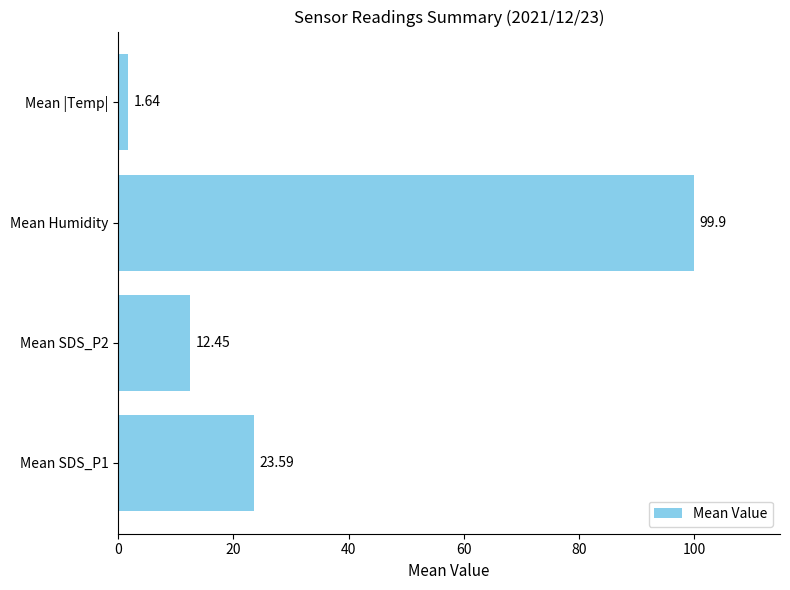

Rank the categories by value from lowest to highest.

Mean |Temp|, Mean SDS_P2, Mean SDS_P1, Mean Humidity